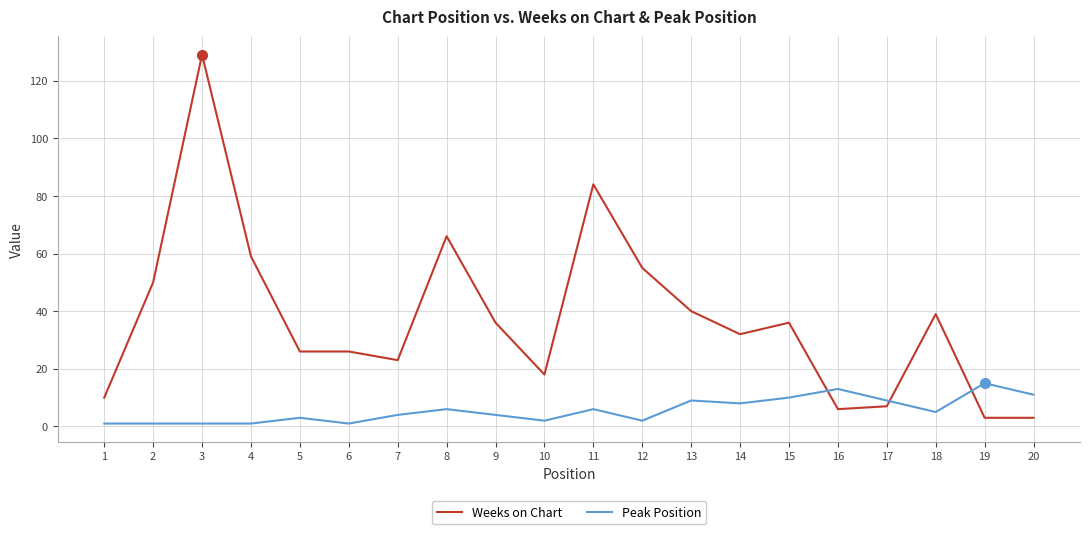

Which series has the largest total across all categories?

Weeks on Chart